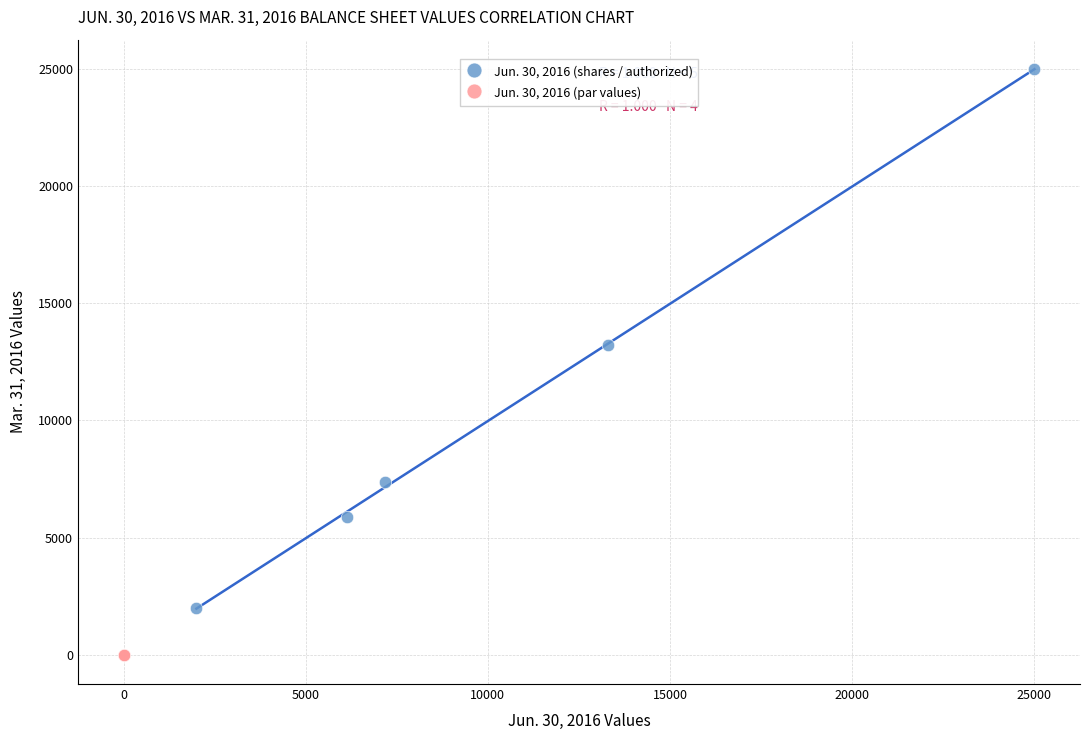

Which series has the largest Y range (max minus min)?

Jun. 30, 2016 (shares / authorized)